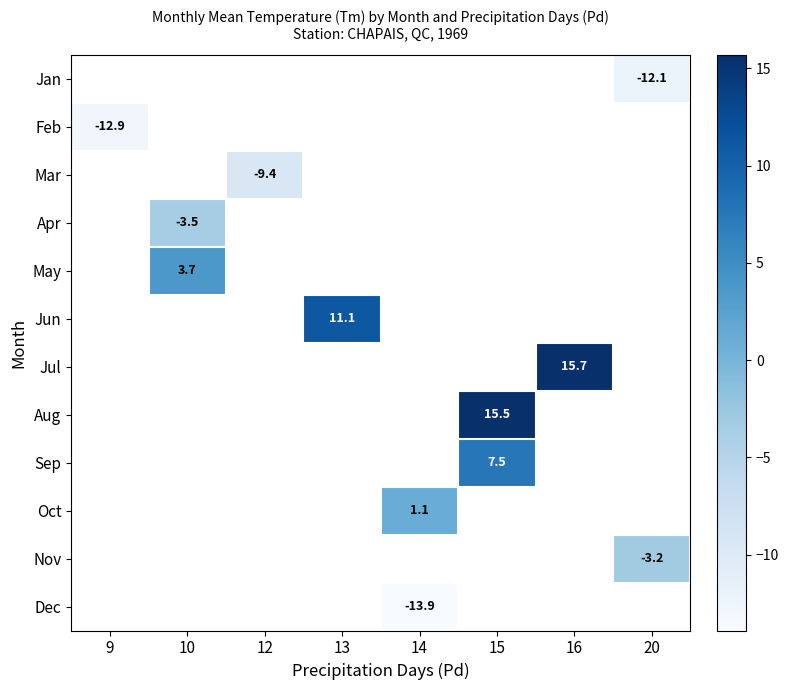

Which has a higher value, 20 or 12?

12